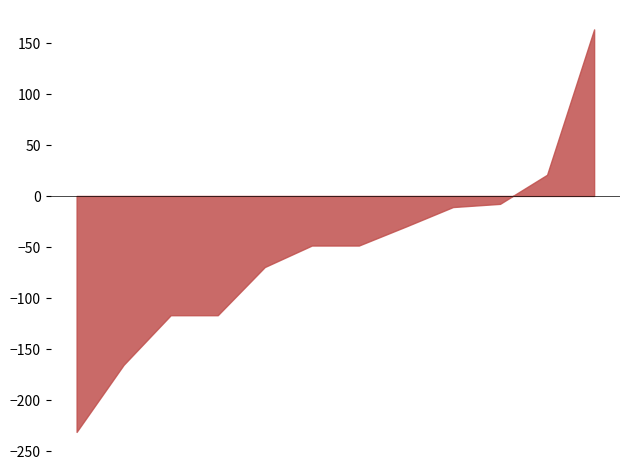

What position from the right is 机关事业单位职业年金缴费支出?

1